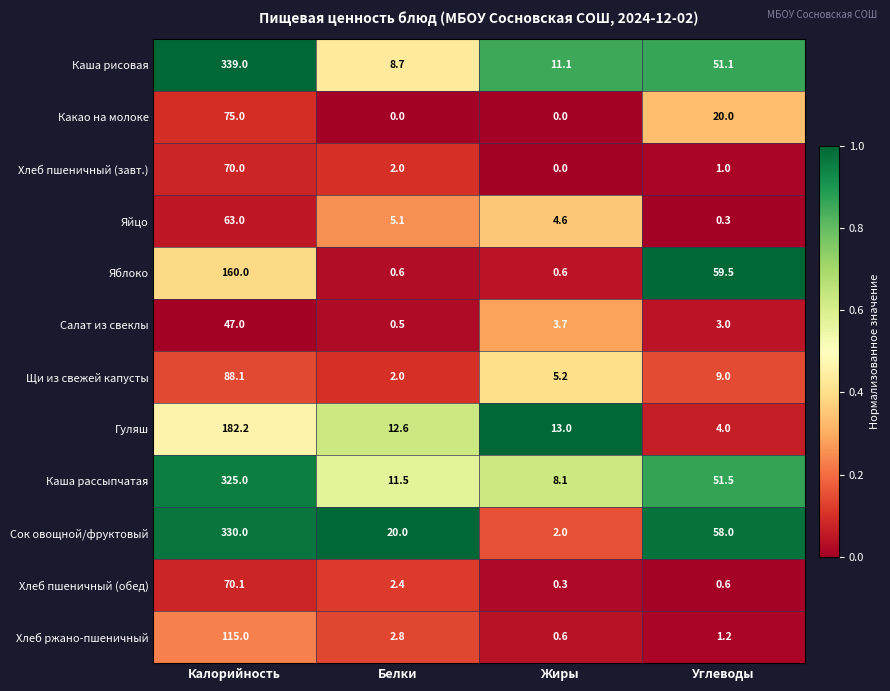

At Углеводы, list the series in order from smallest to largest.

Яйцо, Хлеб пшеничный (обед), Хлеб пшеничный (завт.), Хлеб ржано-пшеничный, Салат из свеклы, Гуляш, Щи из свежей капусты, Какао на молоке, Каша рисовая, Каша рассыпчатая, Сок овощной/фруктовый, Яблоко